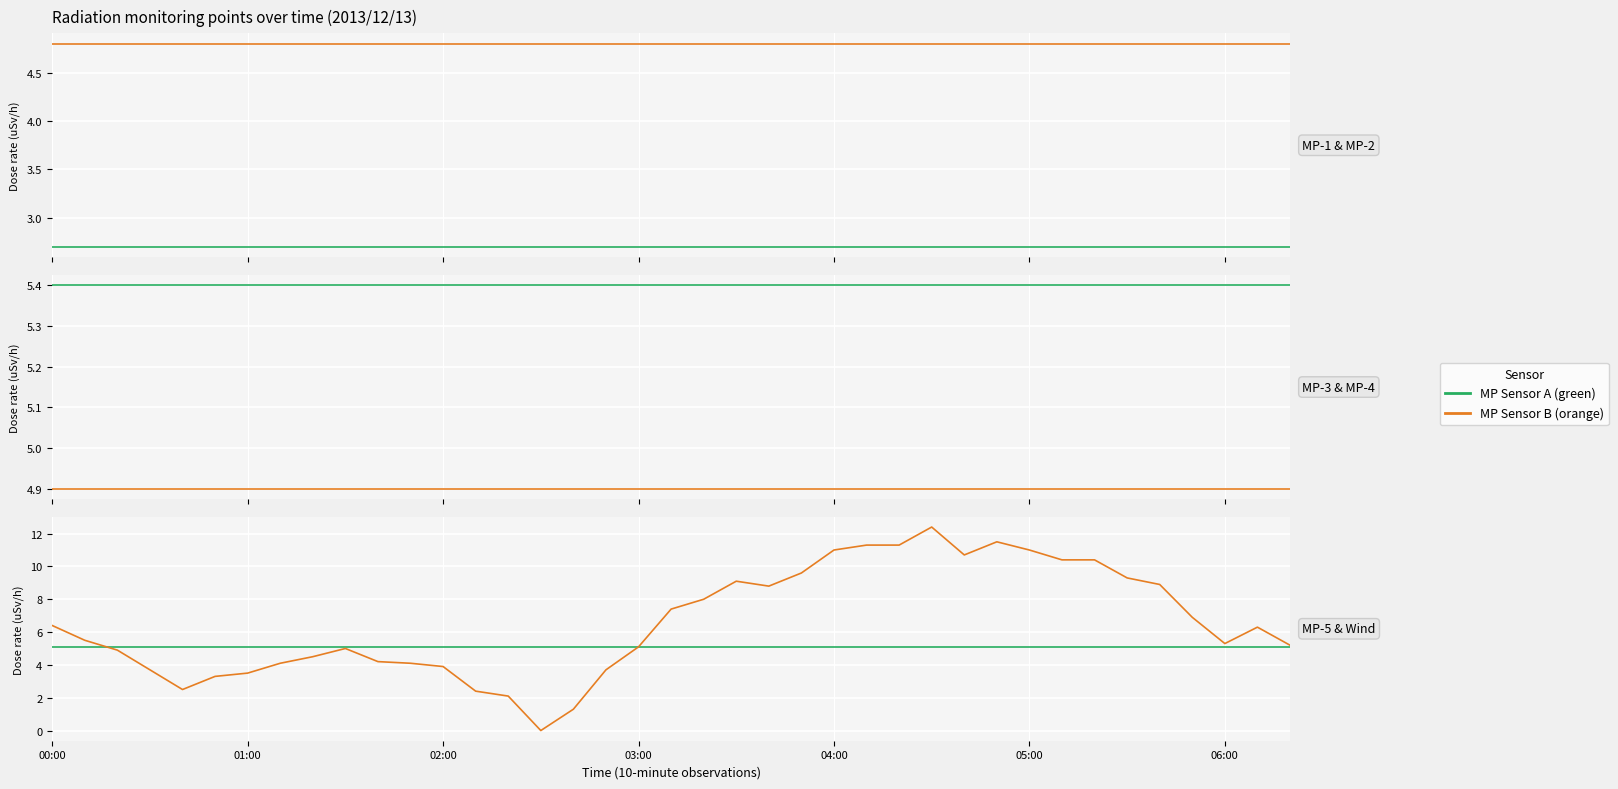

Rank the series at 14 from highest to lowest value.

MP-3(uSv/h), MP-5(uSv/h), MP-4(uSv/h), MP-2(uSv/h), MP-1(uSv/h), wind_speed(m/s)